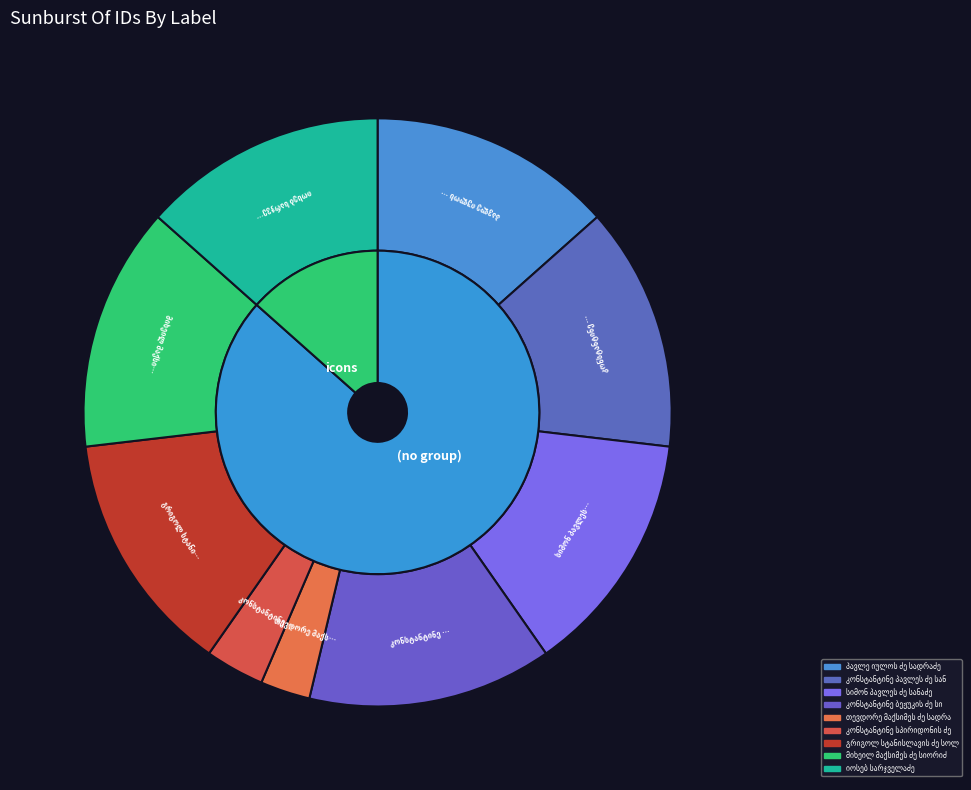

Is there a majority slice in this chart?

No